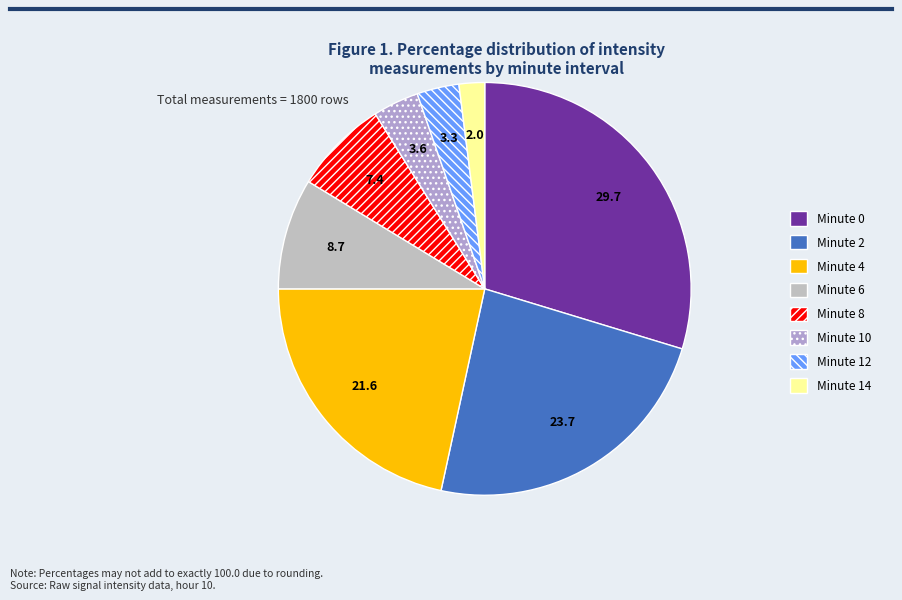

Rank the categories by value from lowest to highest.

14, 12, 10, 8, 6, 4, 2, 0